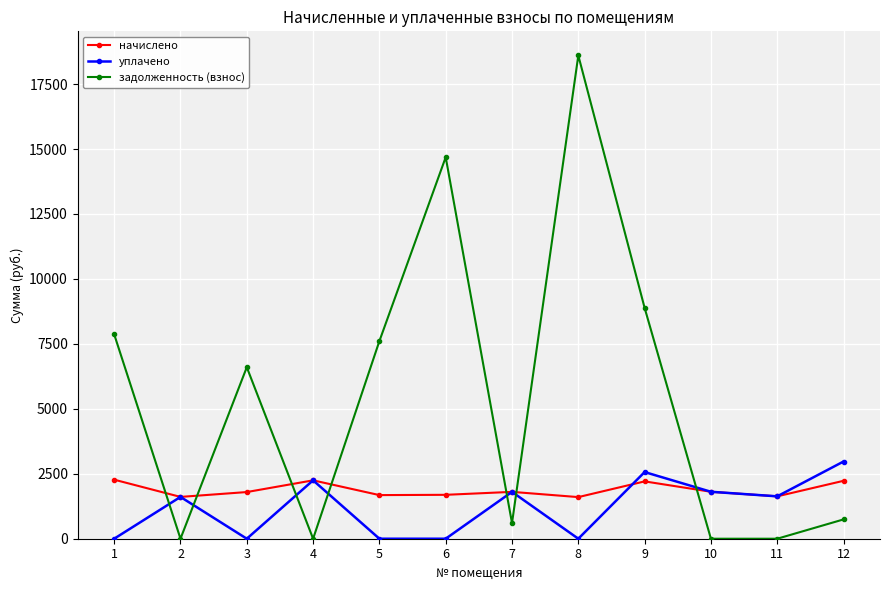

The value of начислено at 6 is 1690.0. True or false?

True